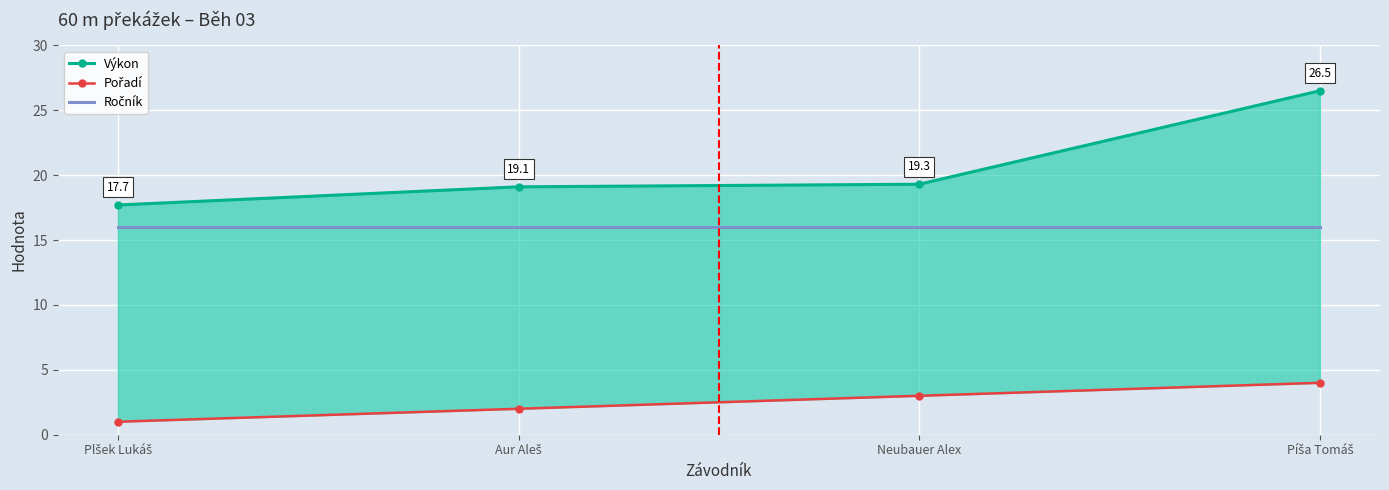

Reading left to right, what are all the values shown in this chart?

Výkon: 17.7	19.1	19.3	26.5
Pořadí: 1.0	2.0	3.0	4.0
Ročník: 16.0	16.0	16.0	16.0